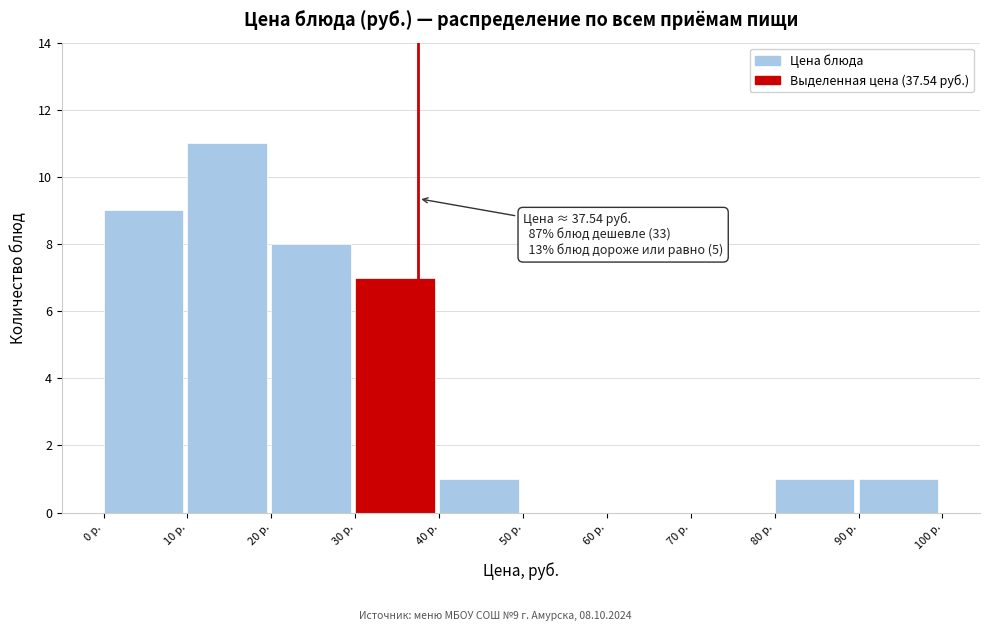

Over which range of the x-axis is the bar tallest?

10 to 20